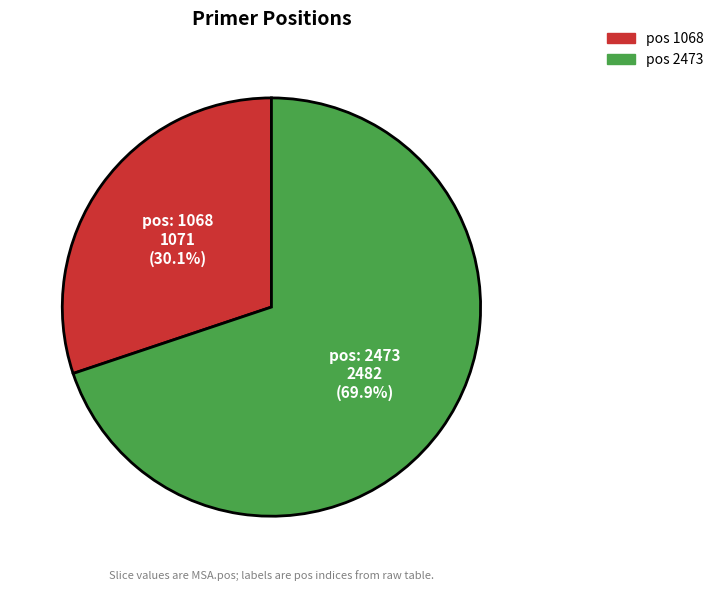

Between pos 2473 and pos 1068, which is larger?

pos 2473